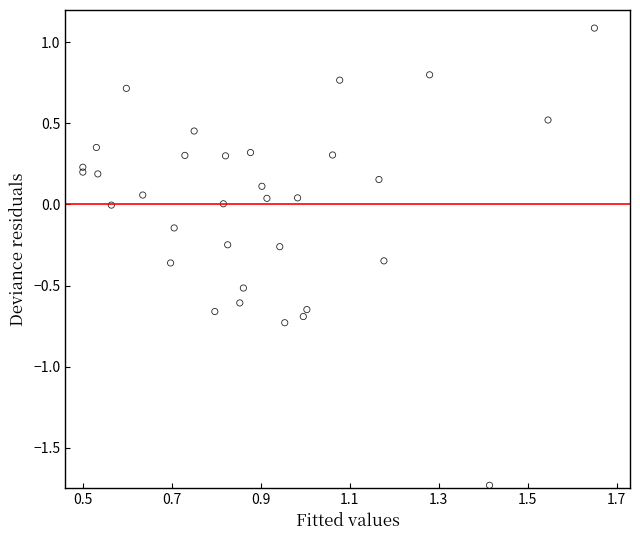

What is the range of X values (max minus min)?

1.1